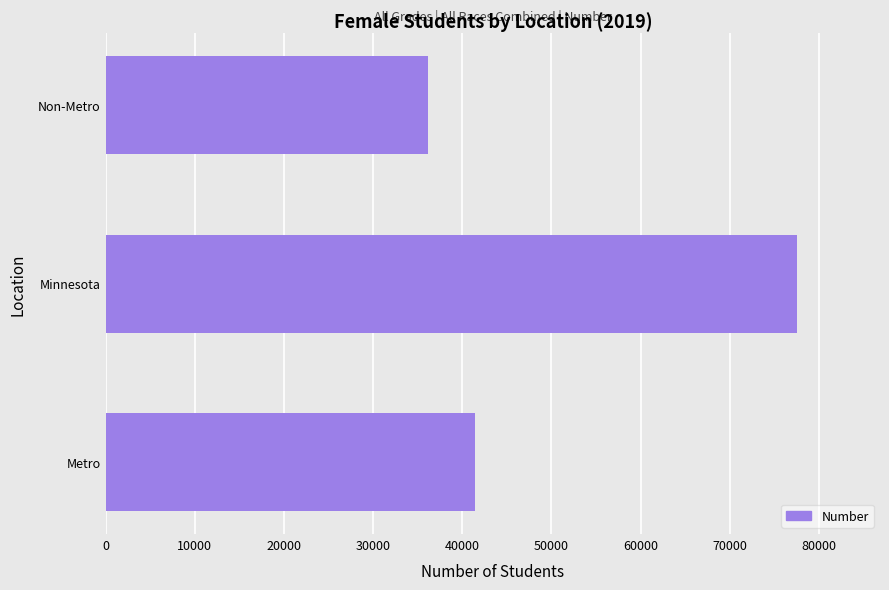

Which has a higher value, Metro or Non-Metro?

Metro